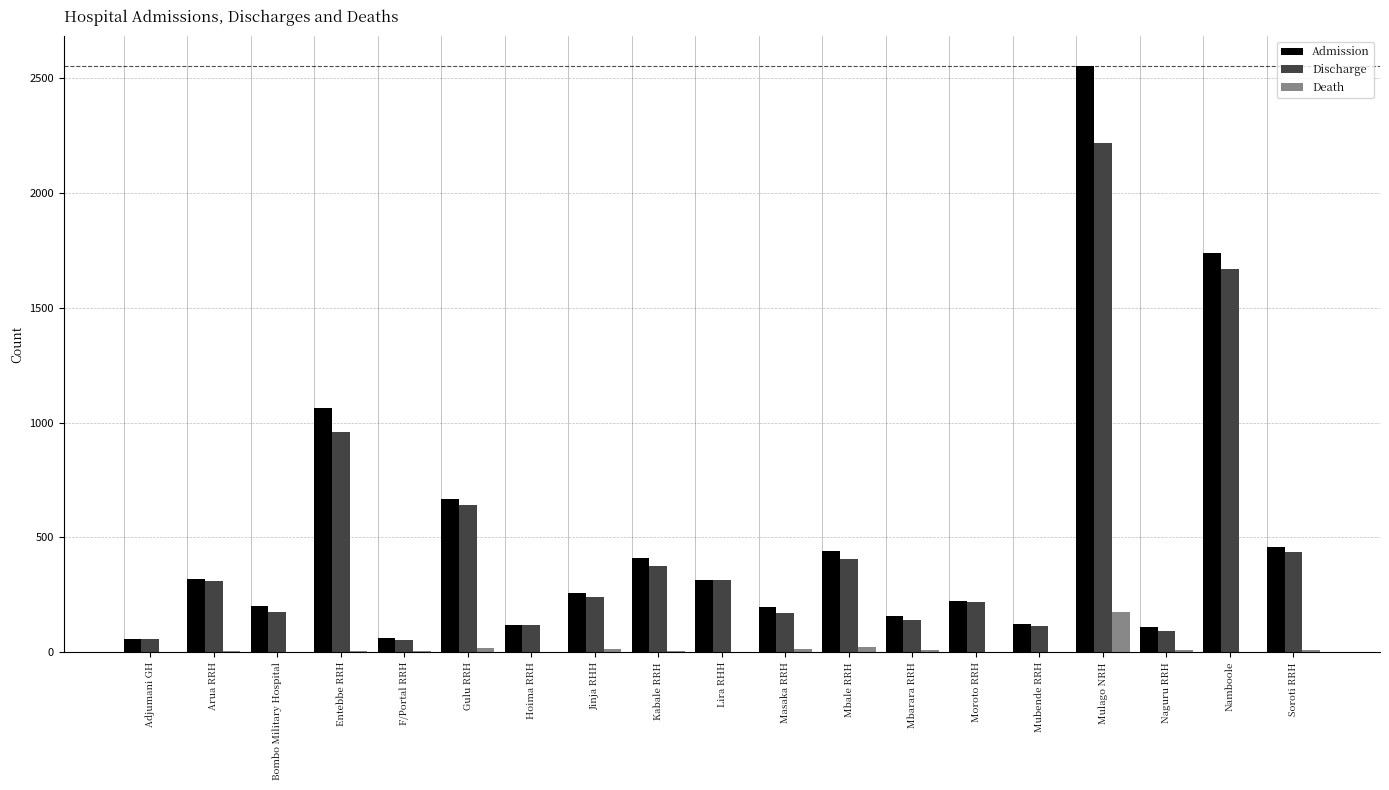

The value of Admission at Naguru RRH is 109. True or false?

True